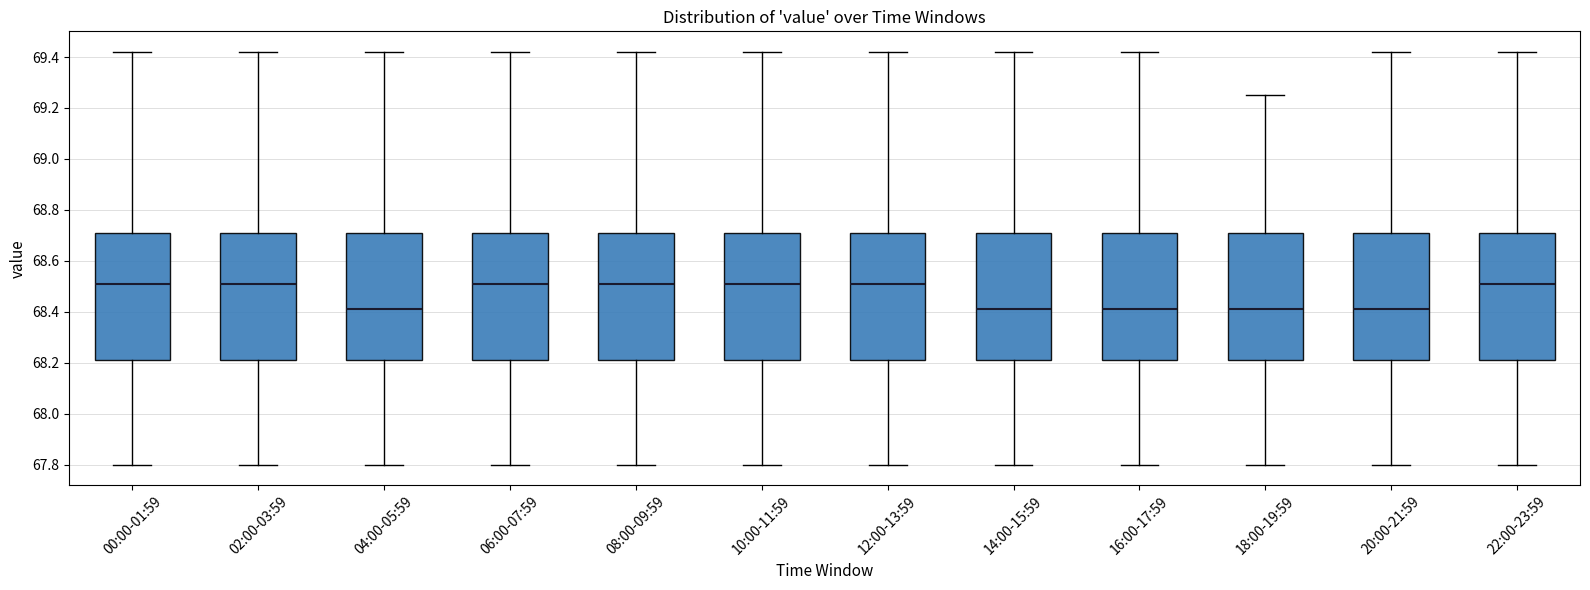

Reading left to right, transcribe this box plot: for each box, give where its median line is, the range the box spans, and where its two whiskers end, as read against the y-axis. The values are not printed on the chart, so give them approximately, as read against the axis.

00:00-01:59: median 68.52, box 68.22 to 68.72, whiskers 67.80 to 69.42
02:00-03:59: median 68.52, box 68.22 to 68.72, whiskers 67.80 to 69.42
04:00-05:59: median 68.42, box 68.22 to 68.72, whiskers 67.80 to 69.42
06:00-07:59: median 68.52, box 68.22 to 68.72, whiskers 67.80 to 69.42
08:00-09:59: median 68.52, box 68.22 to 68.72, whiskers 67.80 to 69.42
10:00-11:59: median 68.52, box 68.22 to 68.72, whiskers 67.80 to 69.42
12:00-13:59: median 68.52, box 68.22 to 68.72, whiskers 67.80 to 69.42
14:00-15:59: median 68.42, box 68.22 to 68.72, whiskers 67.80 to 69.42
16:00-17:59: median 68.42, box 68.22 to 68.72, whiskers 67.80 to 69.42
18:00-19:59: median 68.42, box 68.22 to 68.72, whiskers 67.80 to 69.26
20:00-21:59: median 68.42, box 68.22 to 68.72, whiskers 67.80 to 69.42
22:00-23:59: median 68.52, box 68.22 to 68.72, whiskers 67.80 to 69.42